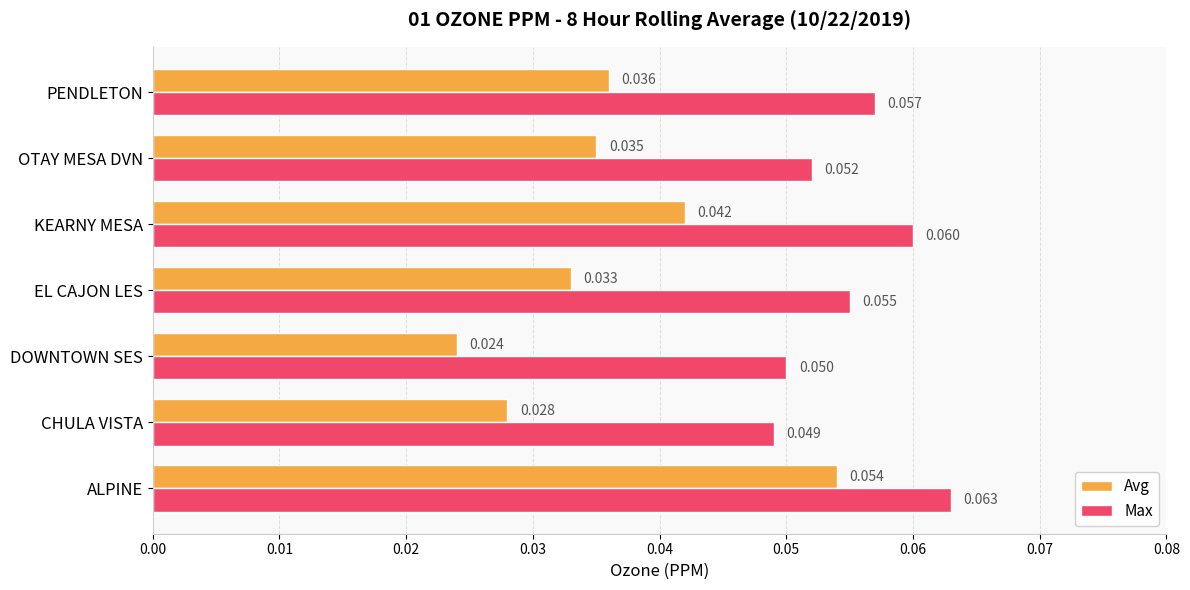

List the series in order of their peak value, lowest first.

Avg, Max